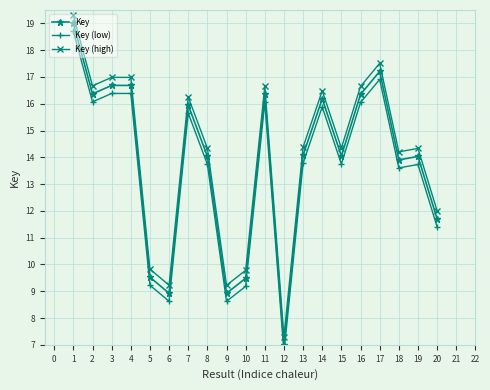

What is the sum of all Key (low) values?

270.4